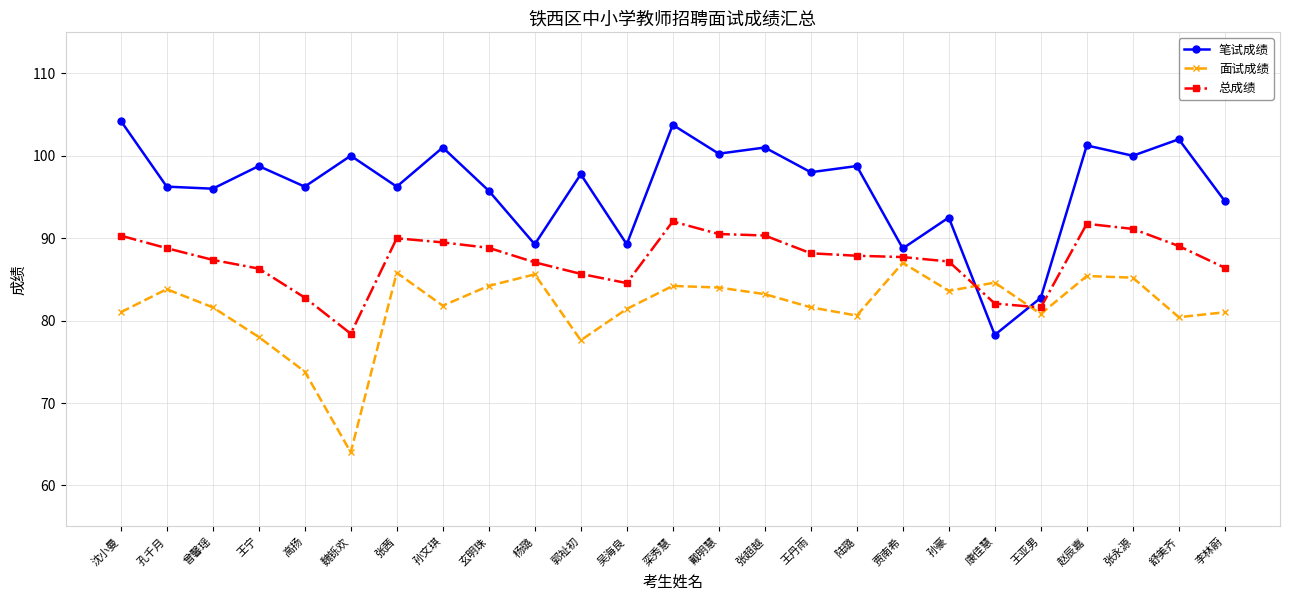

True or false: 笔试成绩 and 面试成绩 cross at least once.

True